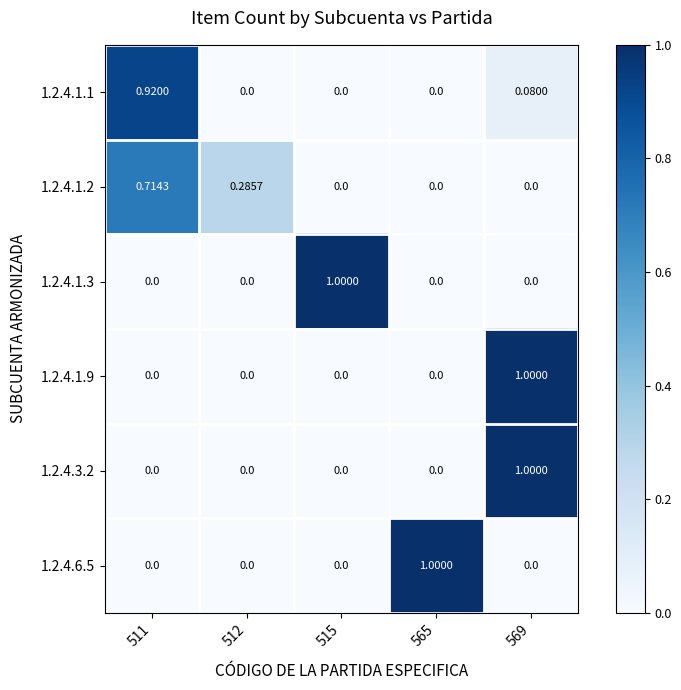

Is the value of 1.2.4.3.2 at 565 greater than the value of 1.2.4.1.1 at 511?

No